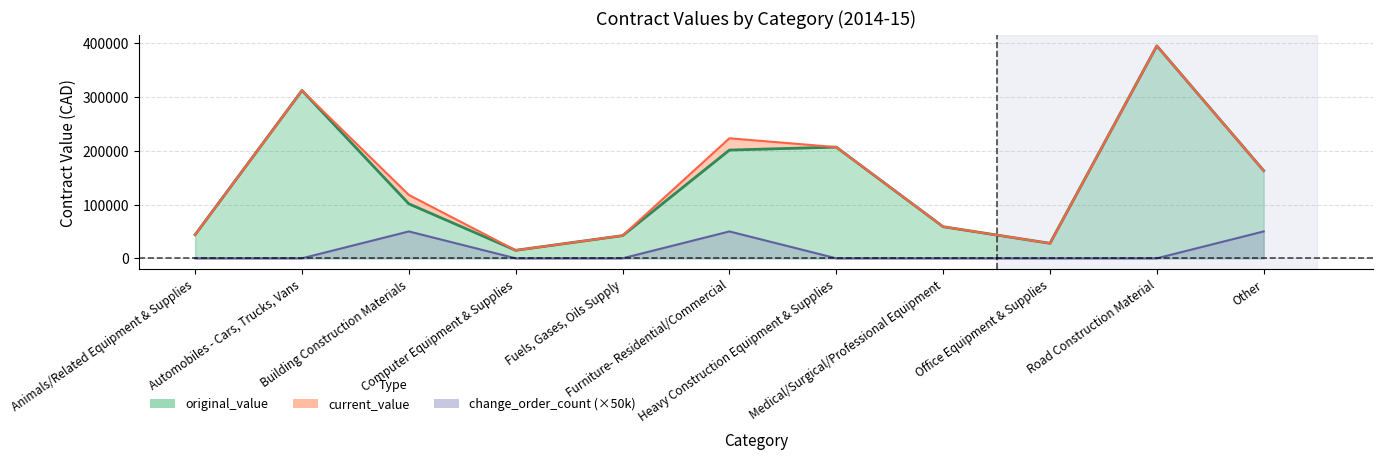

What is the greatest value displayed?

395383.5